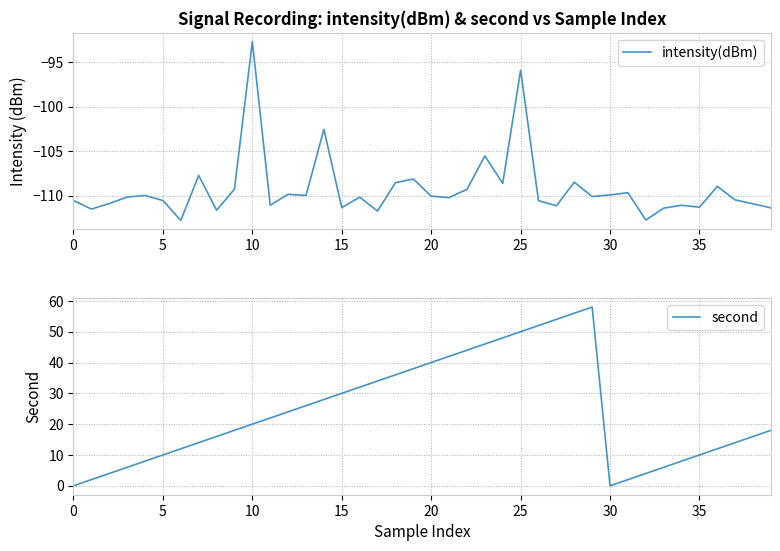

What is the minimum value for intensity(dBm)?

-112.8